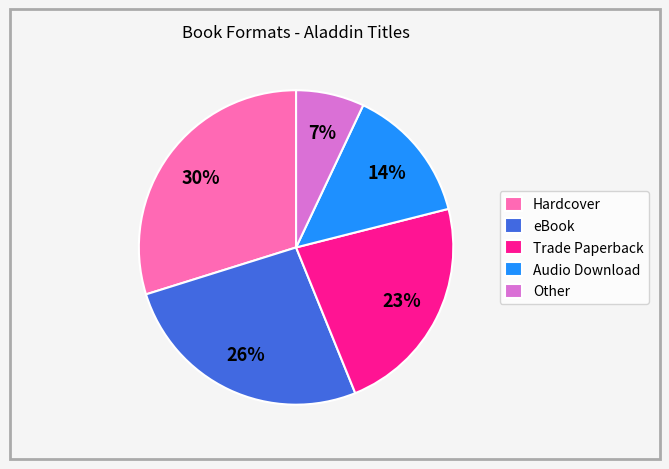

Rank the categories by value from highest to lowest.

Hardcover, eBook, Trade Paperback, Audio Download, Other